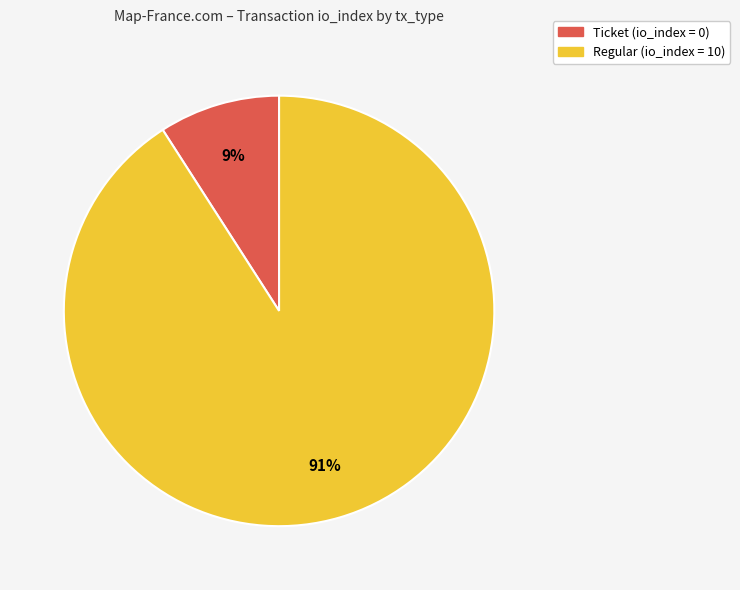

To the nearest percent, what is the difference between the largest and smallest slice percentages?

82%